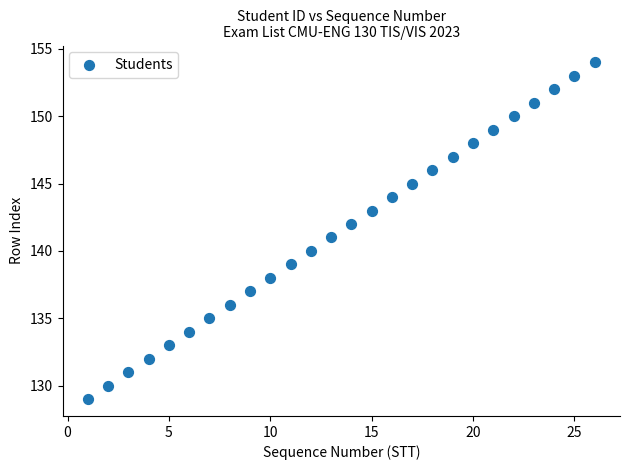

What is the range of Y values (max minus min)?

25